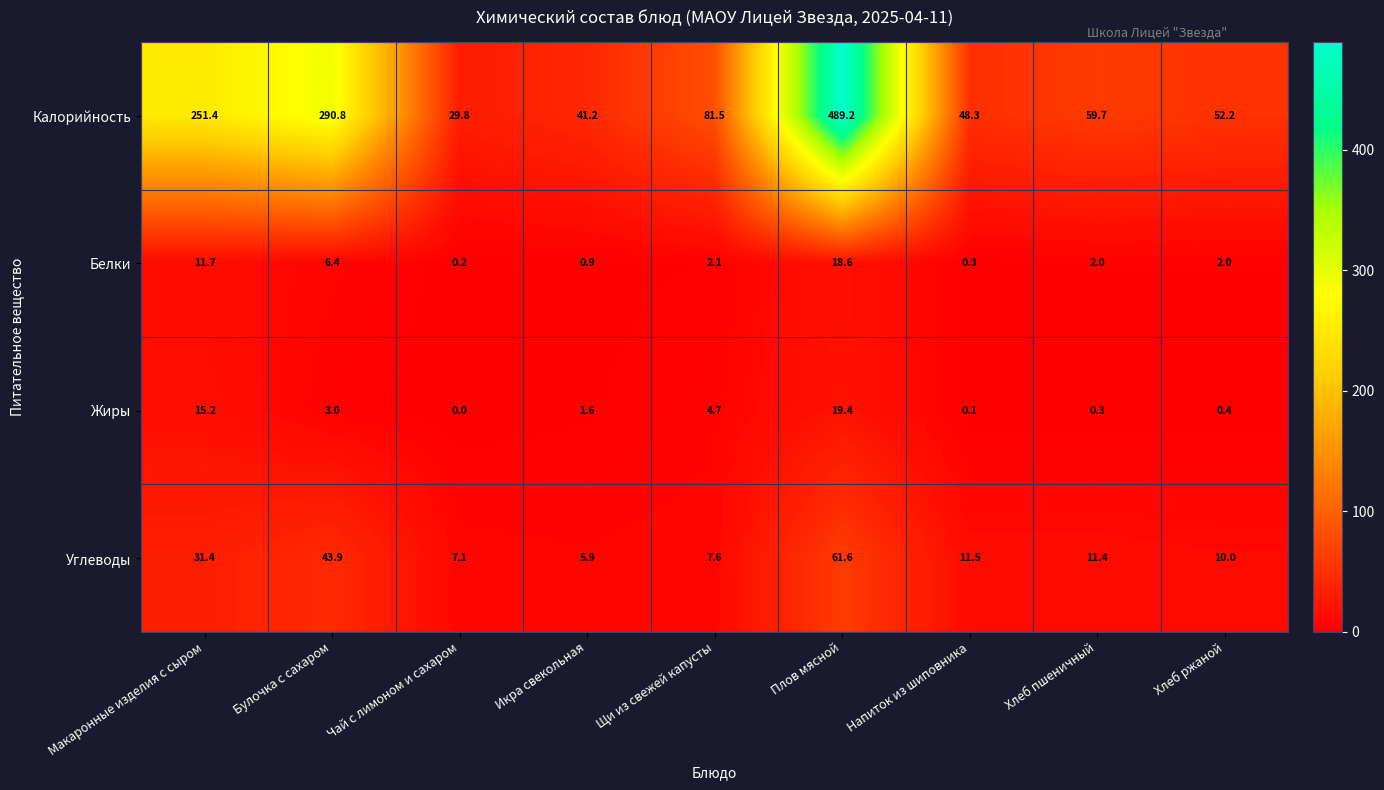

At which category does the chart reach its minimum across all series?

Чай с лимоном и сахаром